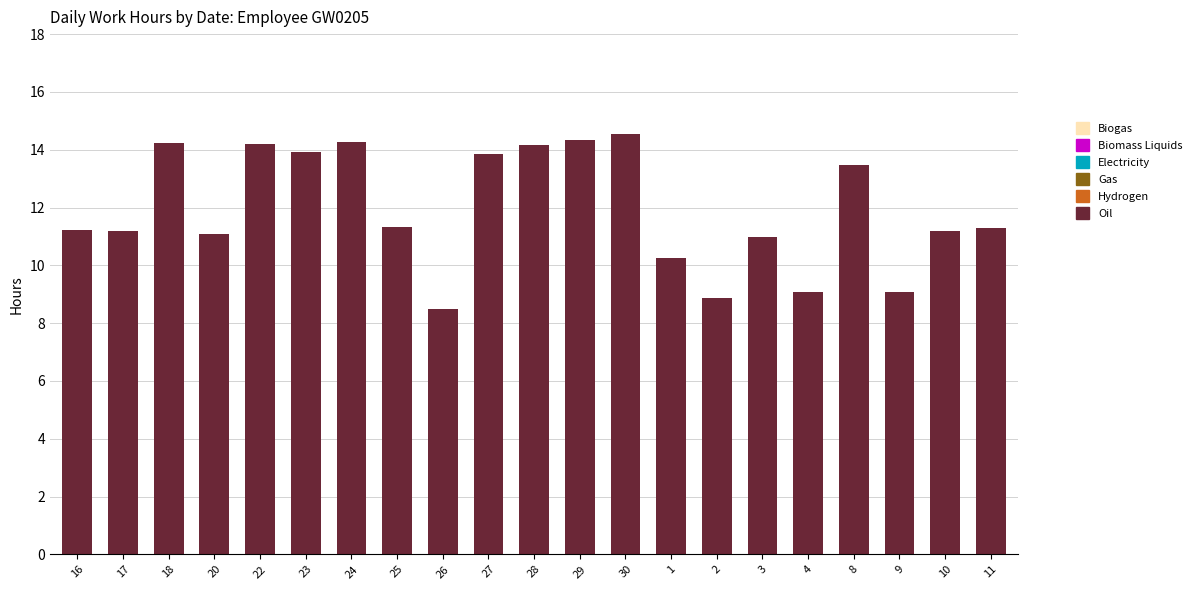

What is the change in value from 26 to 10?

+2.7